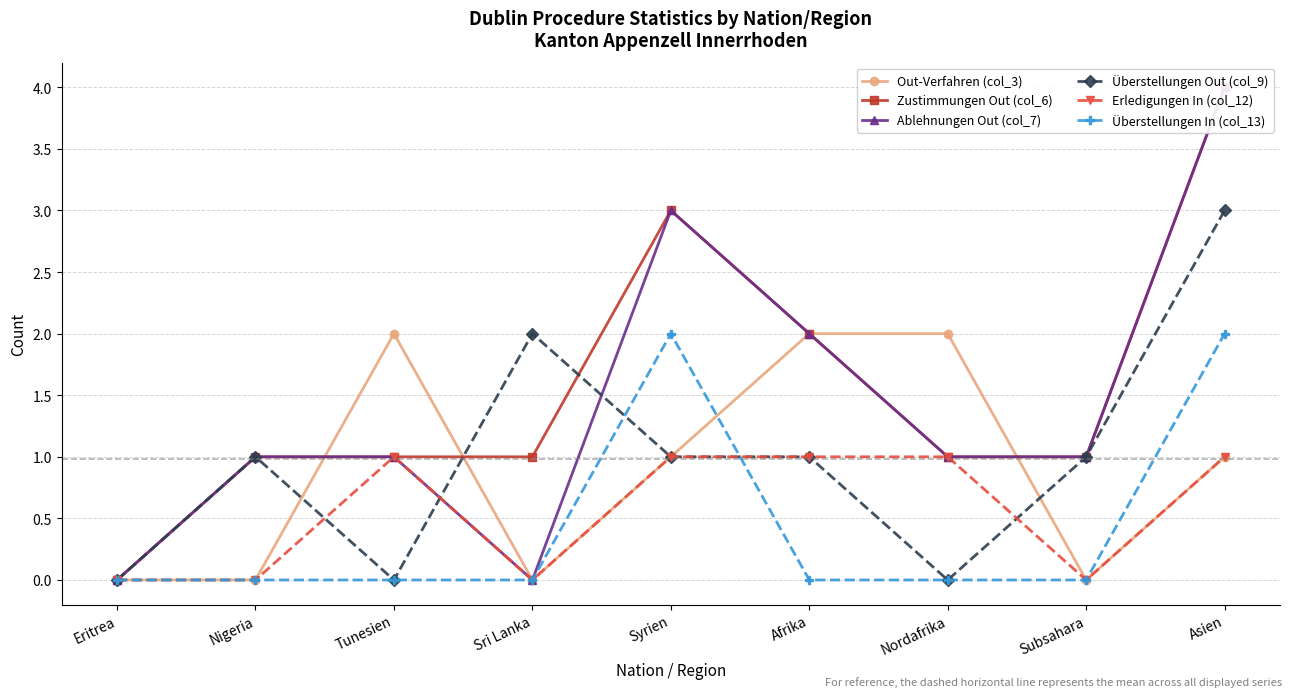

What is the value of the Erledigungen In (col_12) point at the 3rd from the left?

1